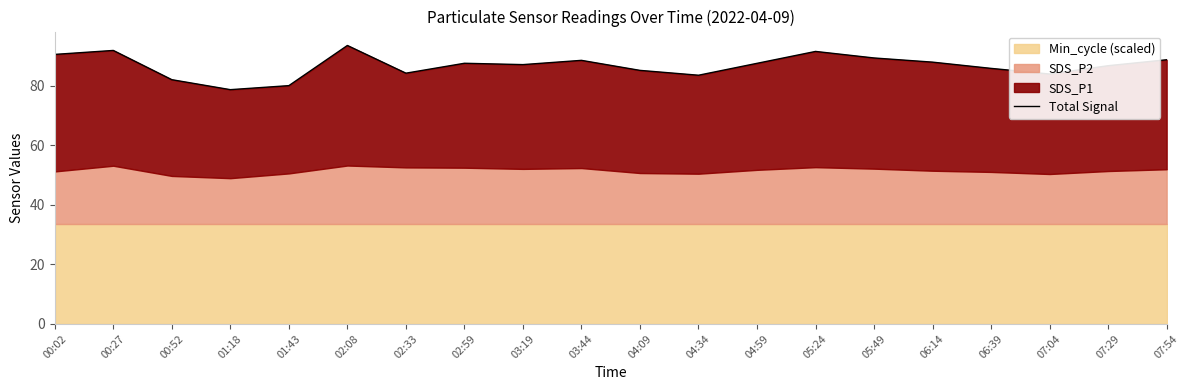

Does the chart have visible grid lines?

No